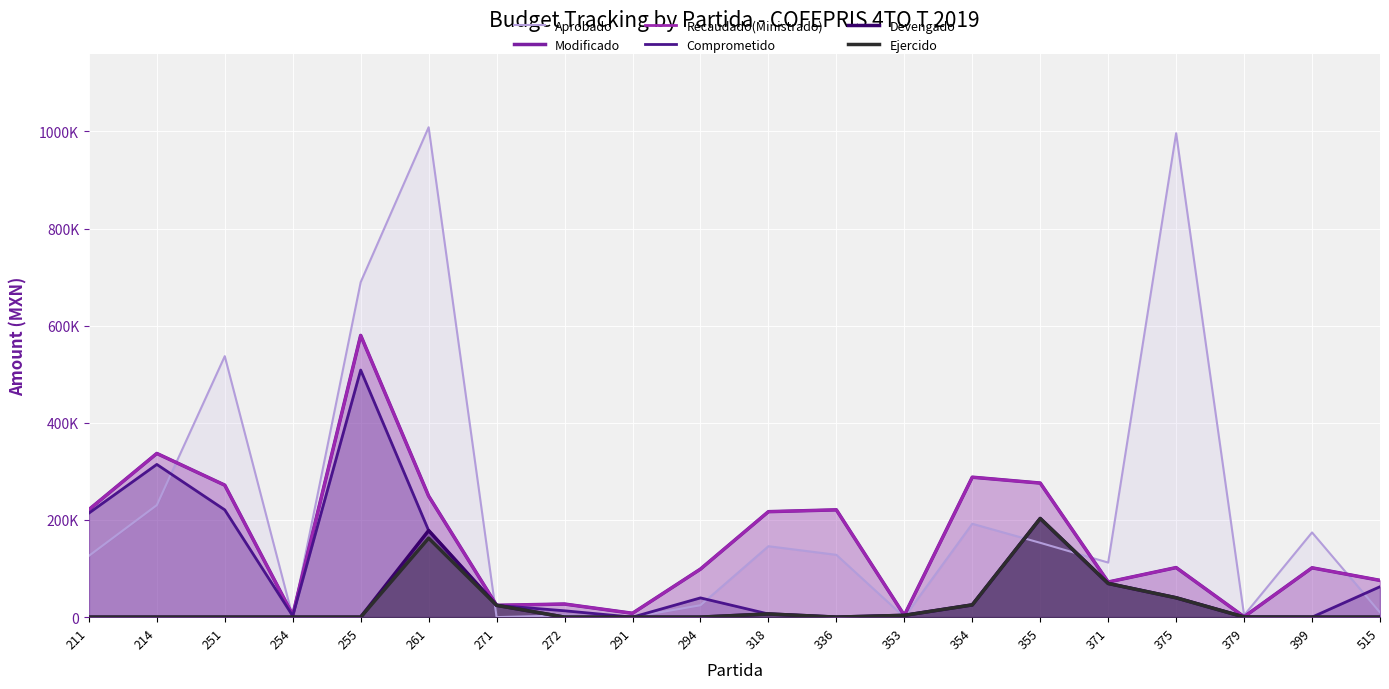

What is the sum of the Modificado values at 214 and 399?

438498.9